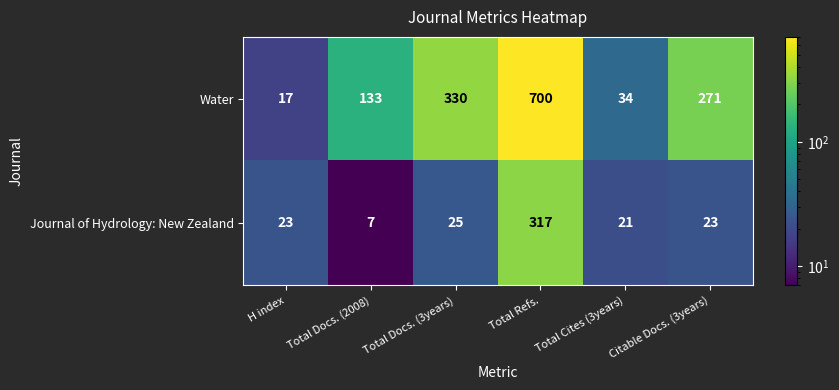

Rank the series at Total Refs. from lowest to highest value.

Journal of Hydrology: New Zealand, Water